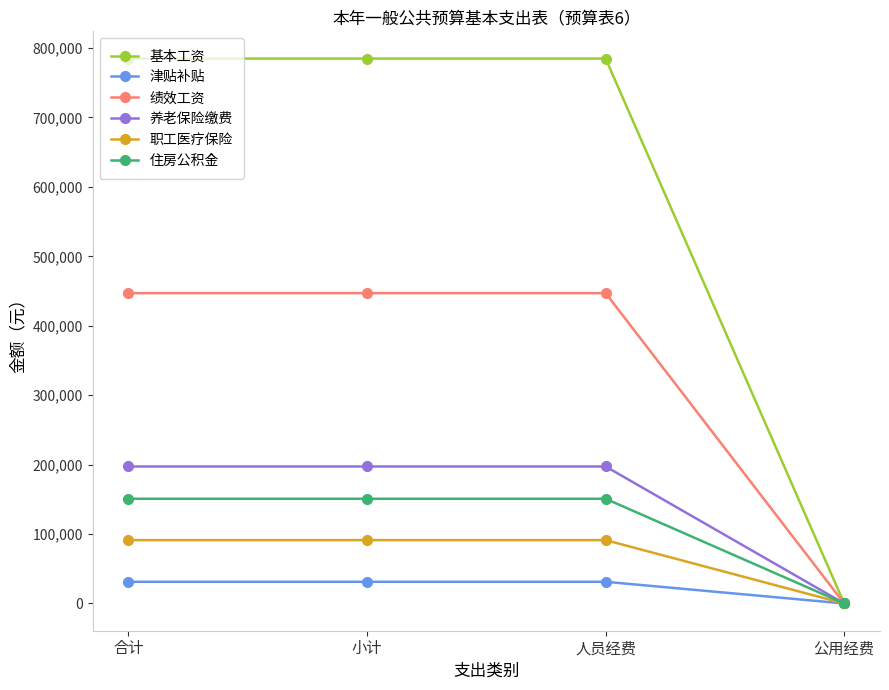

Reading left to right, extract all data points from this chart.

基本工资: 合计=784752.0	小计=784752.0	人员经费=784752.0	公用经费=0.0
津贴补贴: 合计=31236.0	小计=31236.0	人员经费=31236.0	公用经费=0.0
绩效工资: 合计=446996.0	小计=446996.0	人员经费=446996.0	公用经费=0.0
养老保险缴费: 合计=197296.6	小计=197296.6	人员经费=197296.6	公用经费=0.0
职工医疗保险: 合计=91249.7	小计=91249.7	人员经费=91249.7	公用经费=0.0
住房公积金: 合计=150794.9	小计=150794.9	人员经费=150794.9	公用经费=0.0